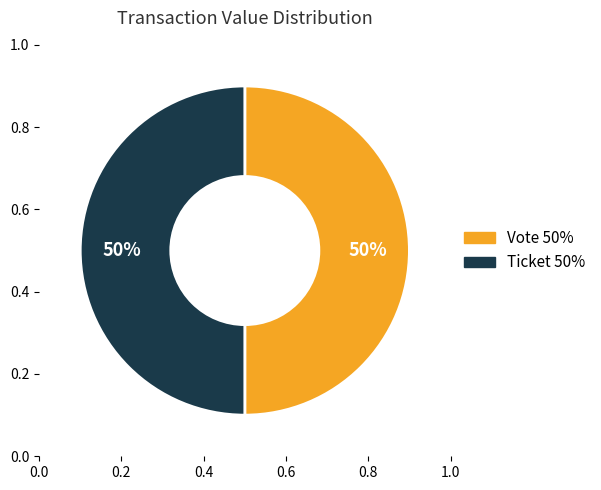

Which has a higher value, Vote (io_index=1) or Ticket (io_index=0)?

Vote (io_index=1)